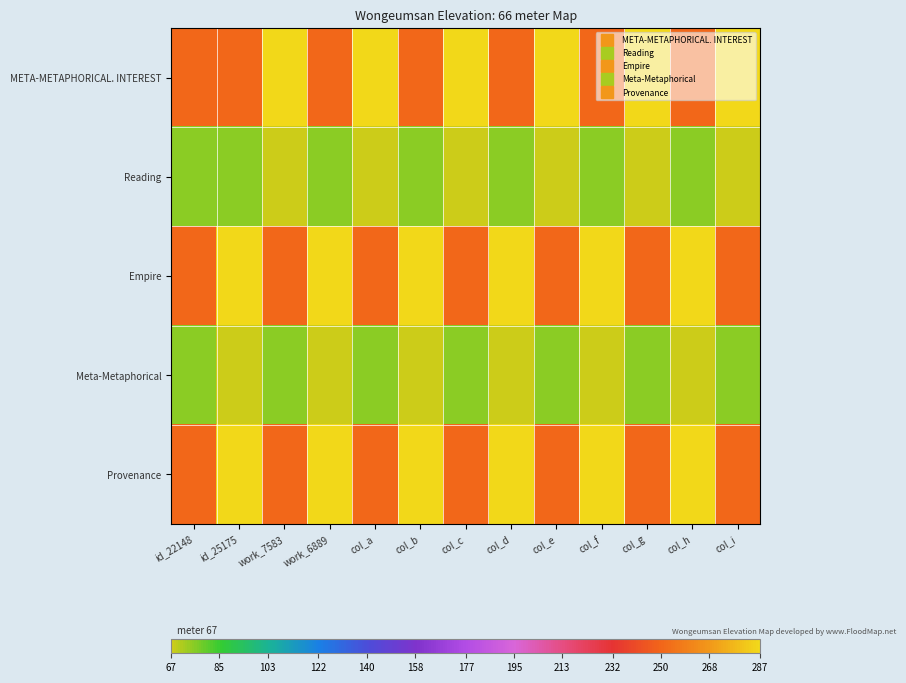

Reading left to right, what are all the values shown in this chart?

META-METAPHORICAL. INTEREST: id_22148=250.6	id_25175=250.6	work_7583=287.0	work_6889=250.6	col_a=287.0	col_b=250.6	col_c=287.0	col_d=250.6	col_e=287.0	col_f=250.6	col_g=287.0	col_h=250.6	col_i=287.0
Reading: id_22148=75.3	id_25175=75.3	work_7583=67.0	work_6889=75.3	col_a=67.0	col_b=75.3	col_c=67.0	col_d=75.3	col_e=67.0	col_f=75.3	col_g=67.0	col_h=75.3	col_i=67.0
Empire: id_22148=250.6	id_25175=287.0	work_7583=250.6	work_6889=287.0	col_a=250.6	col_b=287.0	col_c=250.6	col_d=287.0	col_e=250.6	col_f=287.0	col_g=250.6	col_h=287.0	col_i=250.6
Meta-Metaphorical: id_22148=75.3	id_25175=67.0	work_7583=75.3	work_6889=67.0	col_a=75.3	col_b=67.0	col_c=75.3	col_d=67.0	col_e=75.3	col_f=67.0	col_g=75.3	col_h=67.0	col_i=75.3
Provenance: id_22148=250.6	id_25175=287.0	work_7583=250.6	work_6889=287.0	col_a=250.6	col_b=287.0	col_c=250.6	col_d=287.0	col_e=250.6	col_f=287.0	col_g=250.6	col_h=287.0	col_i=250.6